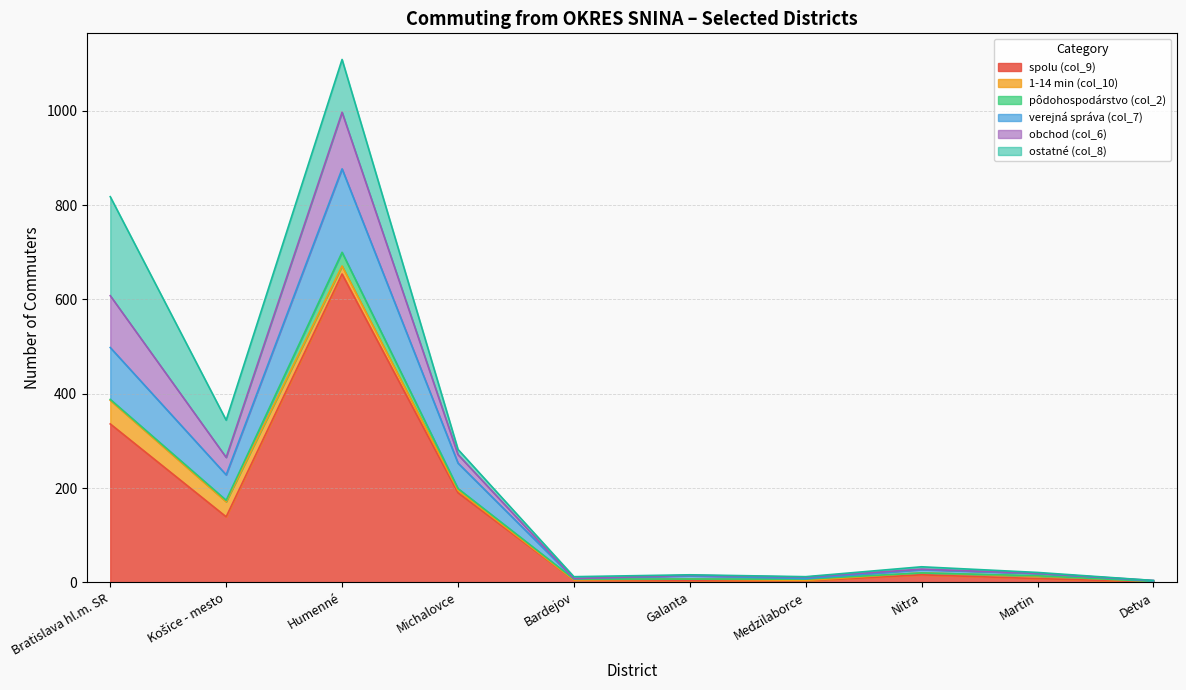

What is the label of the 5th point from the right?

Galanta